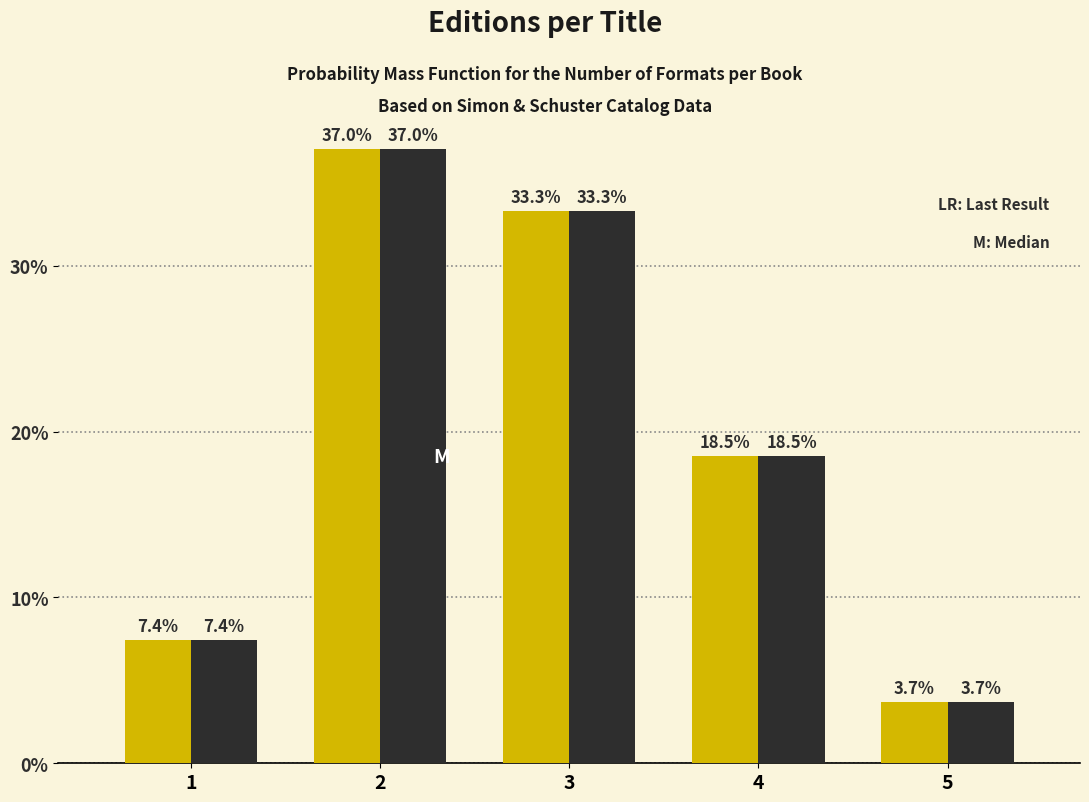

What is the greatest value displayed?

37.0